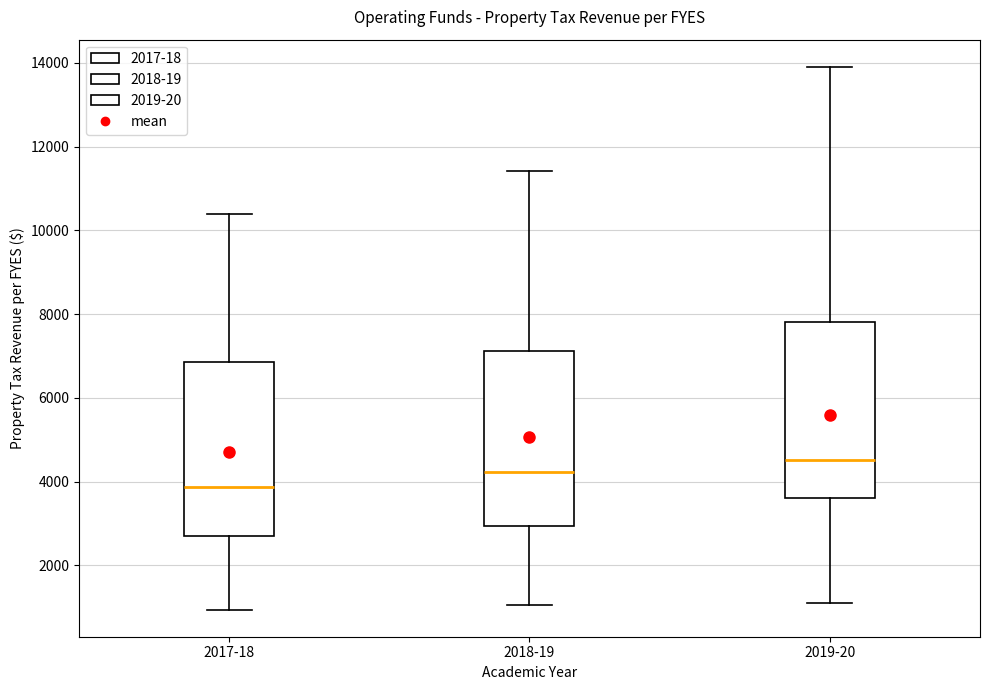

Reading left to right, read every box against the y-axis: the position of its median line, the range the box covers, and the ends of its whiskers. The values are not printed on the chart, so give them approximately, as read against the axis.

2017-18: median 3800, box 2600 to 6800, whiskers 1000 to 10400
2018-19: median 4200, box 3000 to 7200, whiskers 1000 to 11400
2019-20: median 4600, box 3600 to 7800, whiskers 1000 to 14000